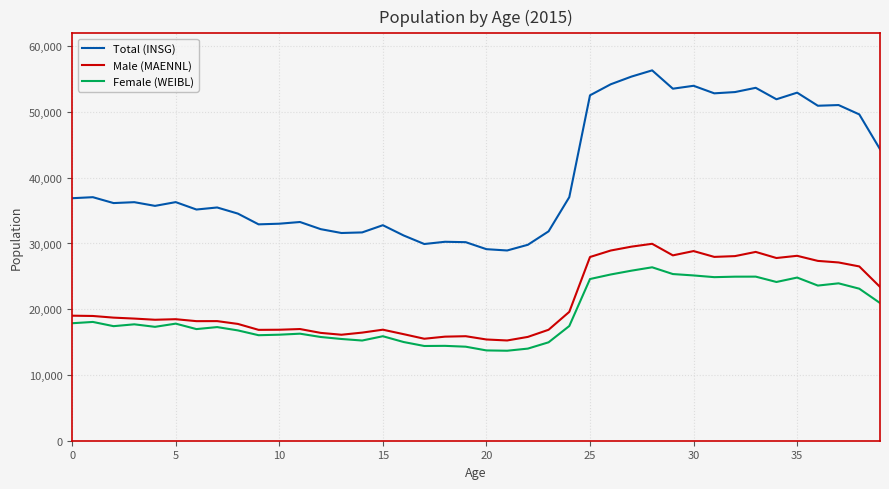

List the series in order of their peak value, highest first.

Total (INSG), Male (MAENNL), Female (WEIBL)